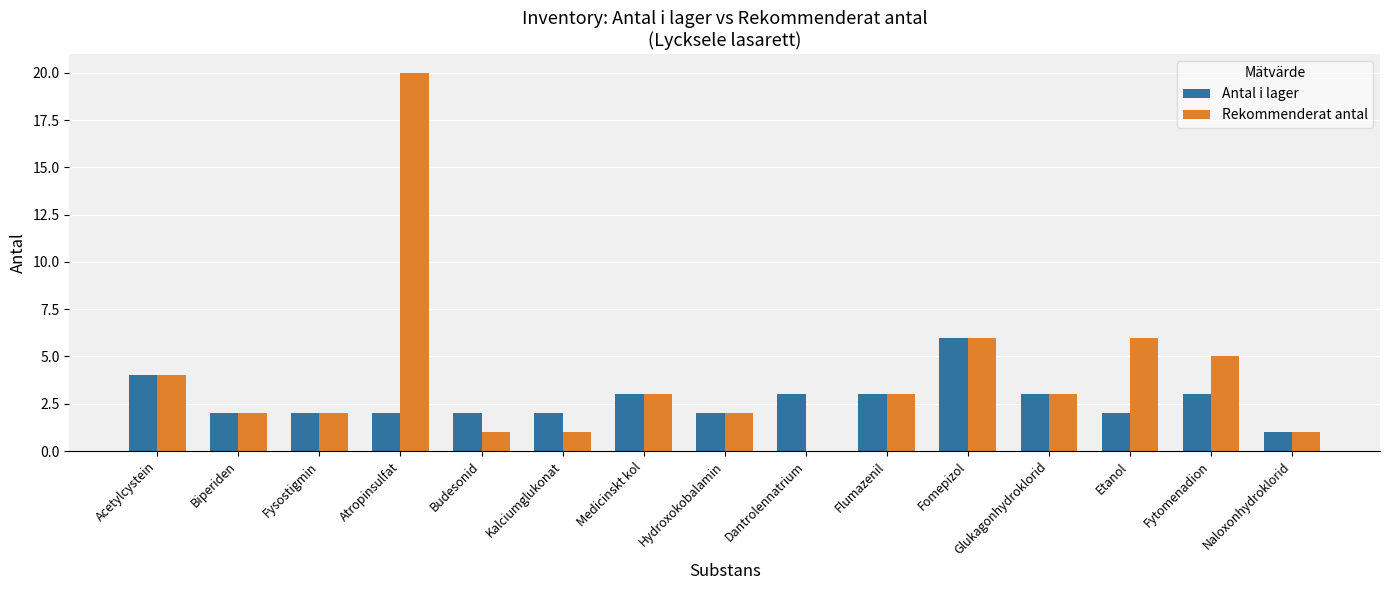

How many series are shown in this chart?

2